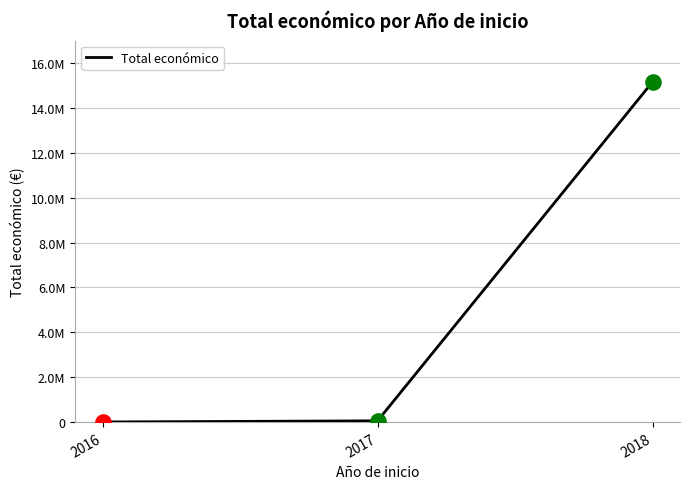

Between 2017 and 2018, which is larger?

2018